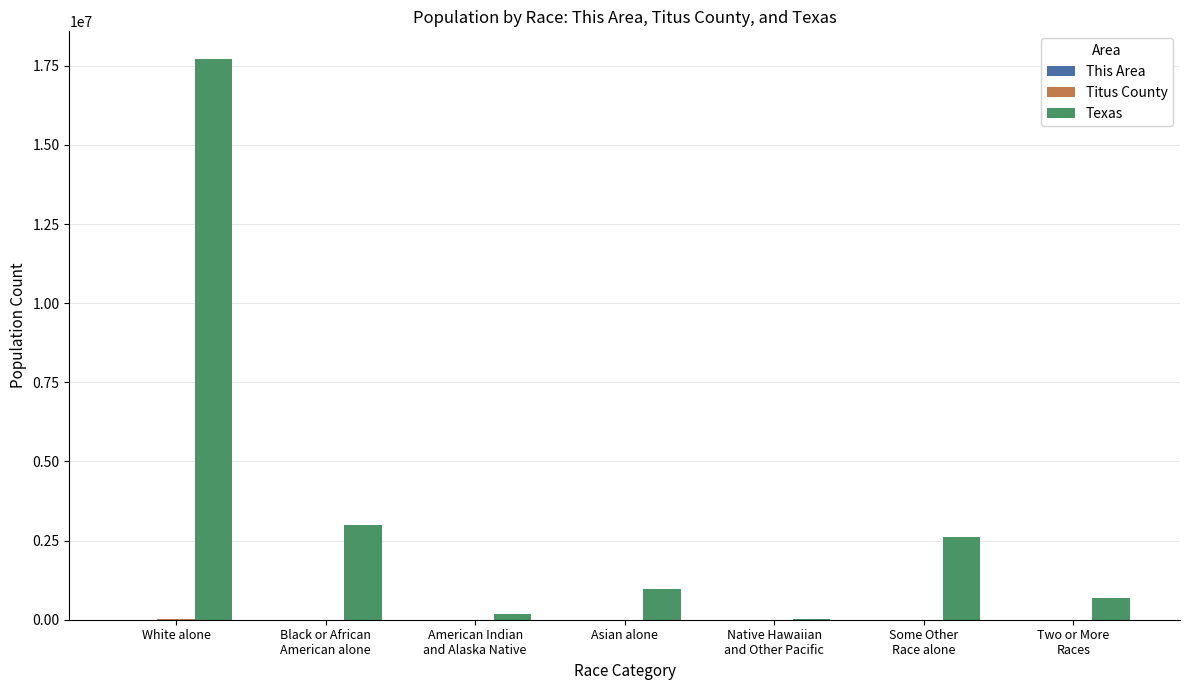

How many categories are shown in the chart?

7